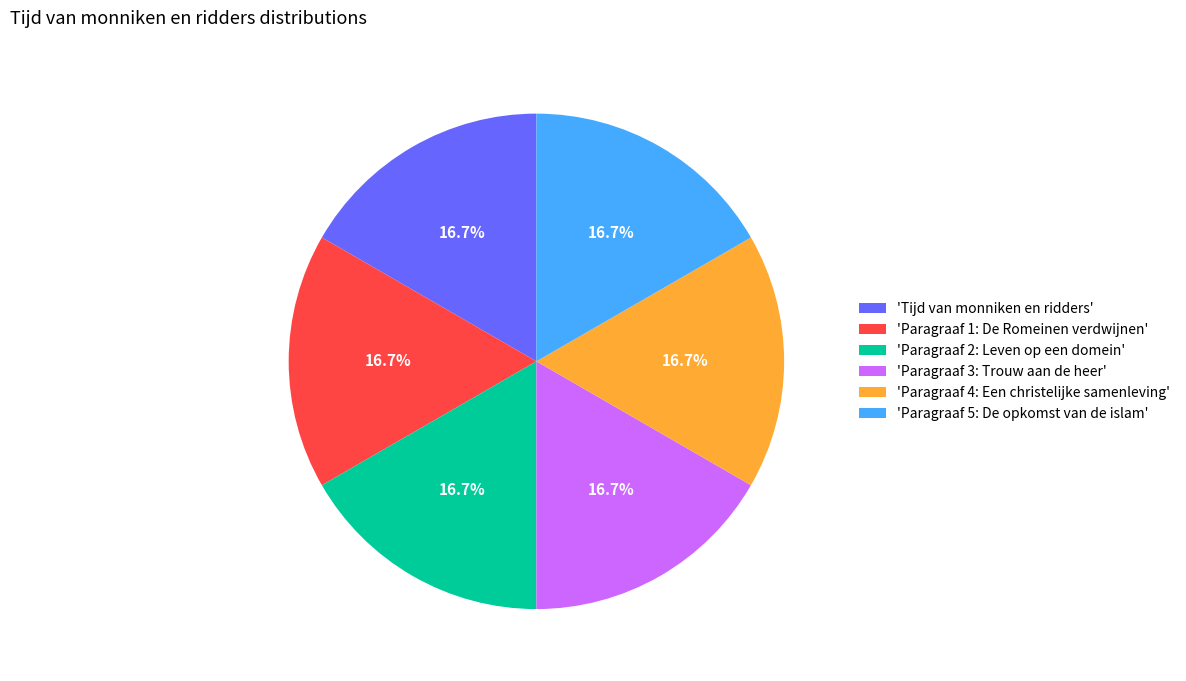

How many slices are in this pie chart?

6